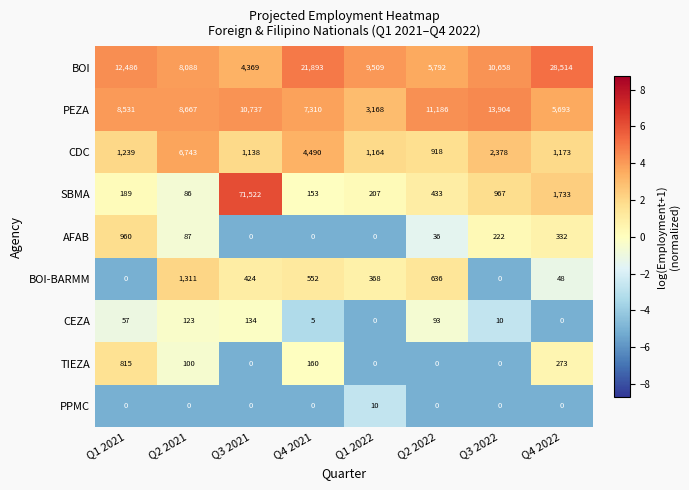

Is the value of BOI at Q2 2022 greater than the value of CEZA at Q2 2022?

Yes